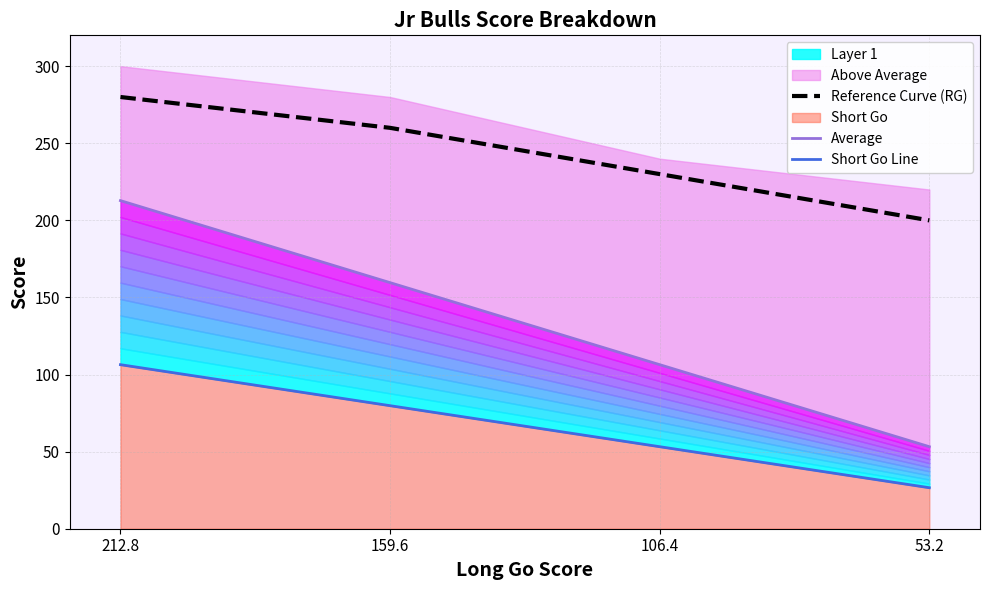

Read the Reference Curve (RG) value at 212.8.

280.0